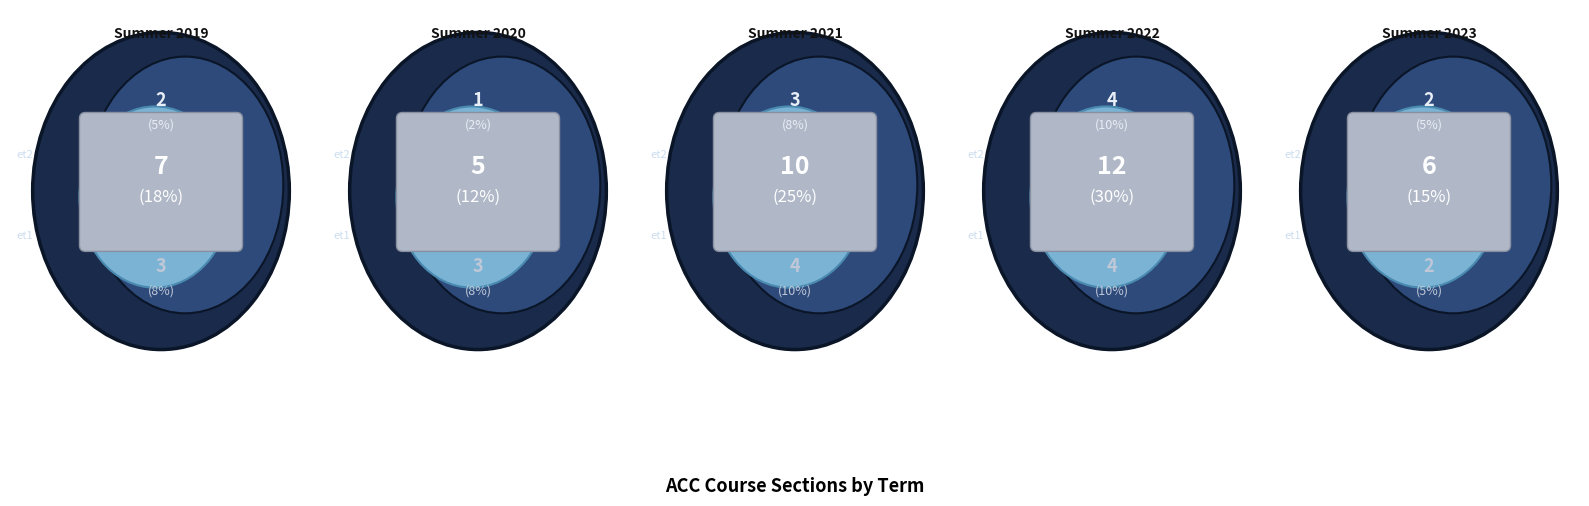

To the nearest percent, what is the difference between the largest and smallest slice percentages?

18%